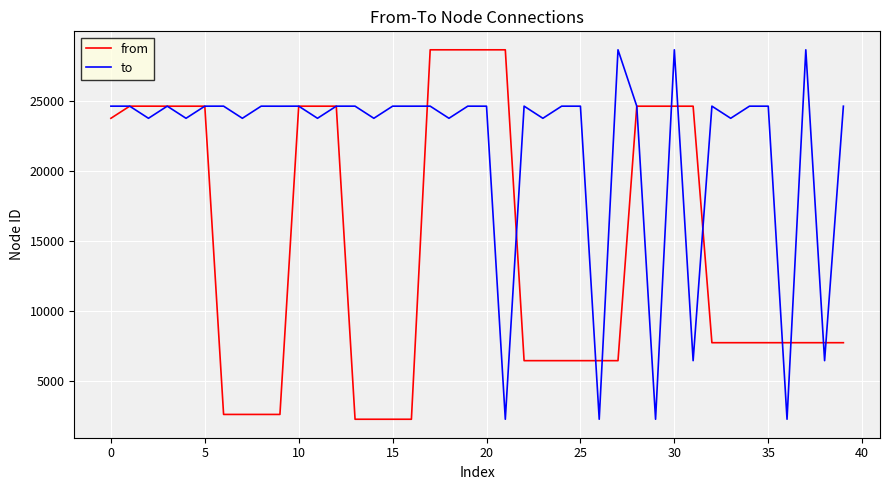

Which series has the largest total across all categories?

to